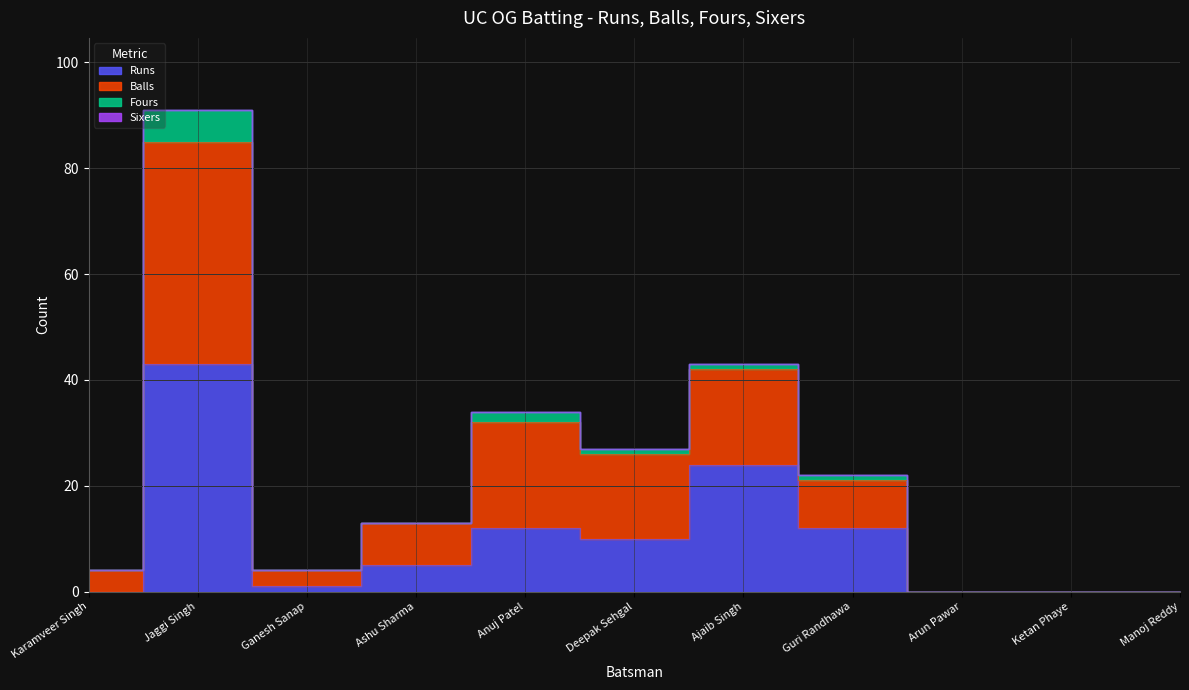

Is the value of Runs at Ajaib Singh greater than the value of Balls at Arun Pawar?

Yes